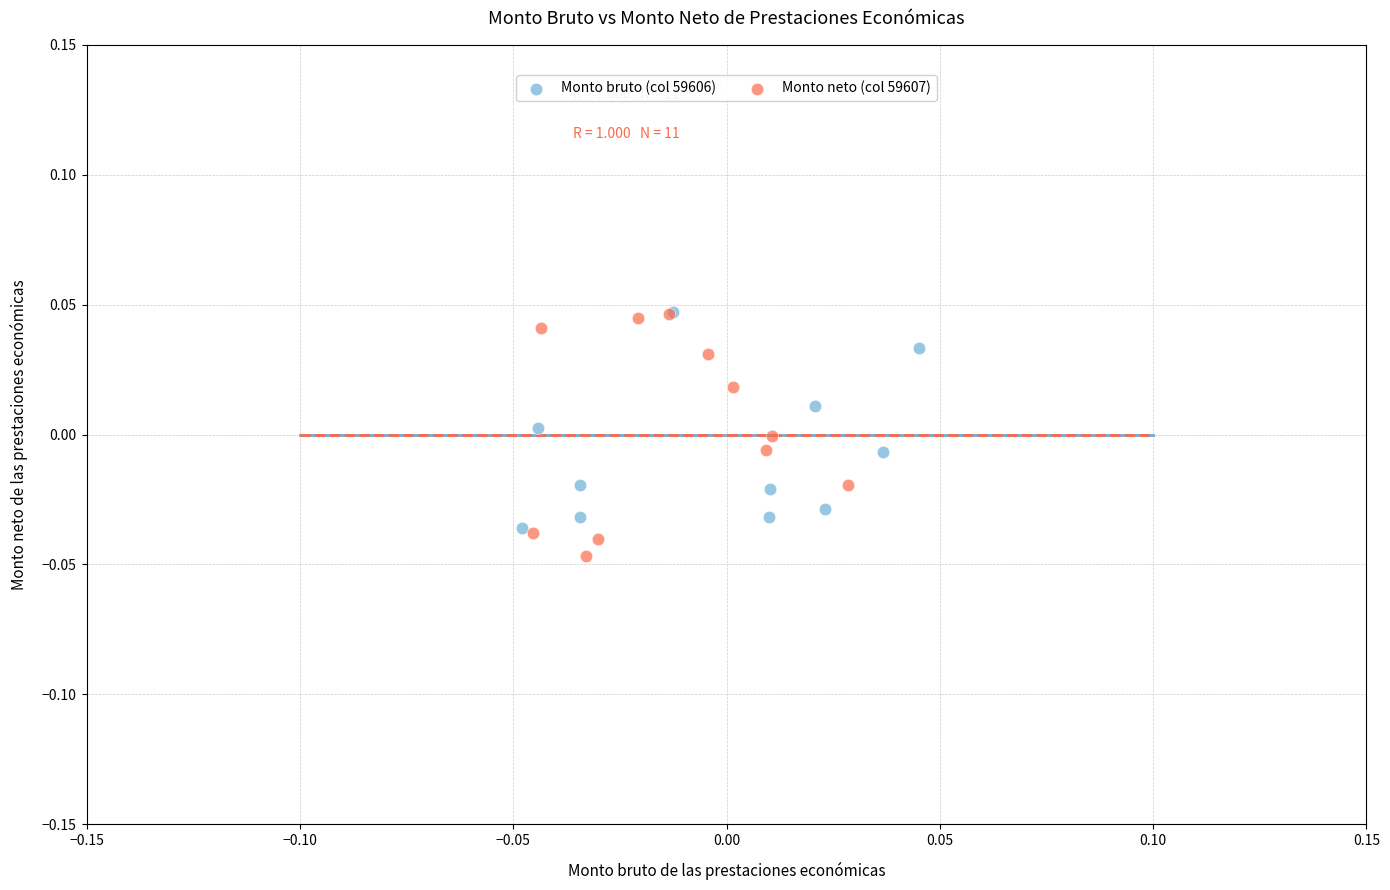

Which series has the widest spread of Y values?

Monto neto (col 59607)